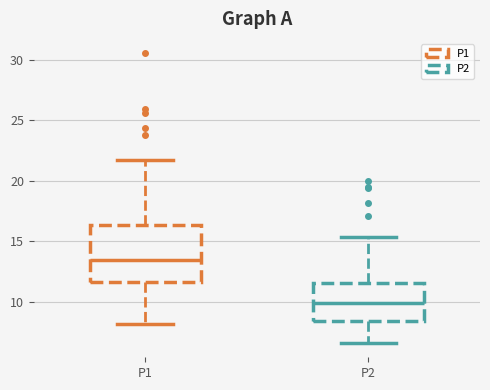

Which box is the tallest, from its lower edge to its upper edge?

P1